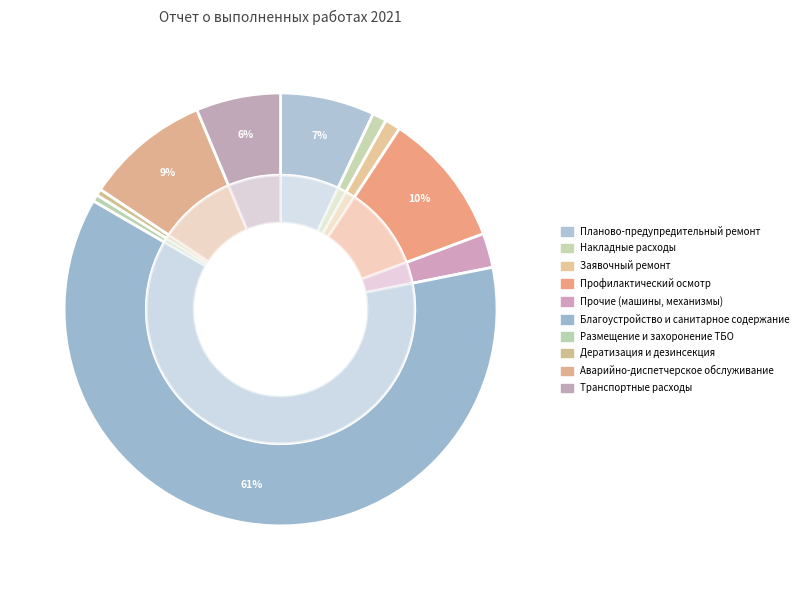

How many segments does this pie chart have?

10